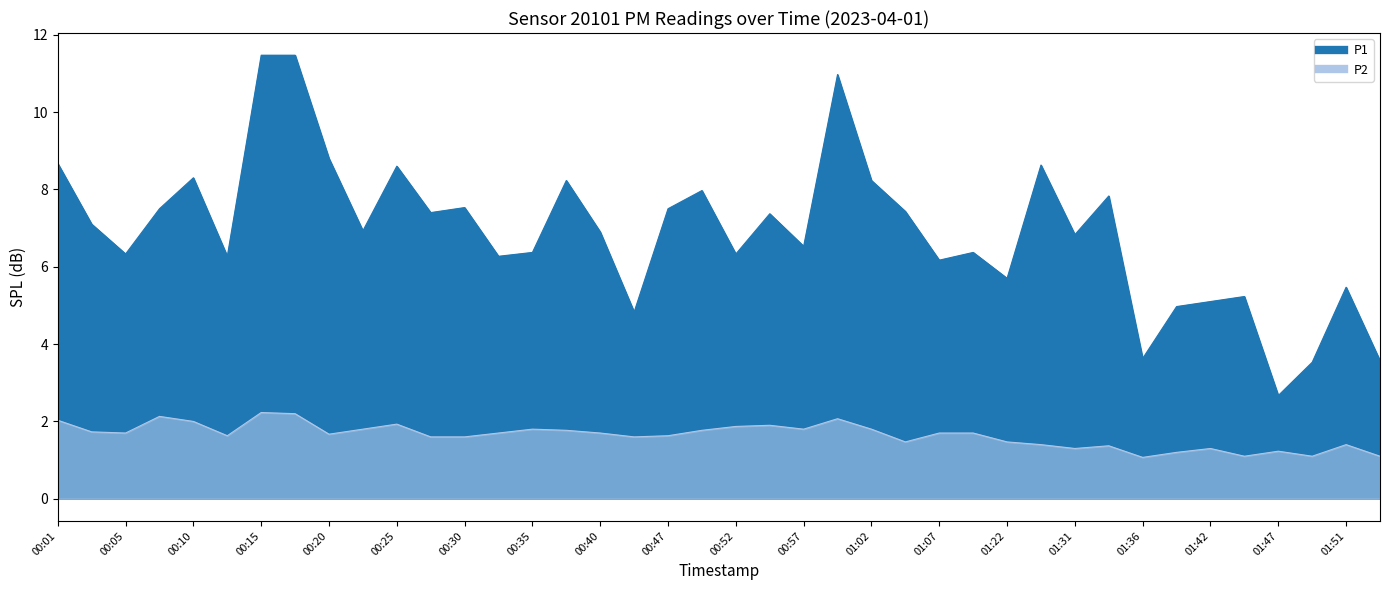

How many interior local peaks does the P1 series have?

12